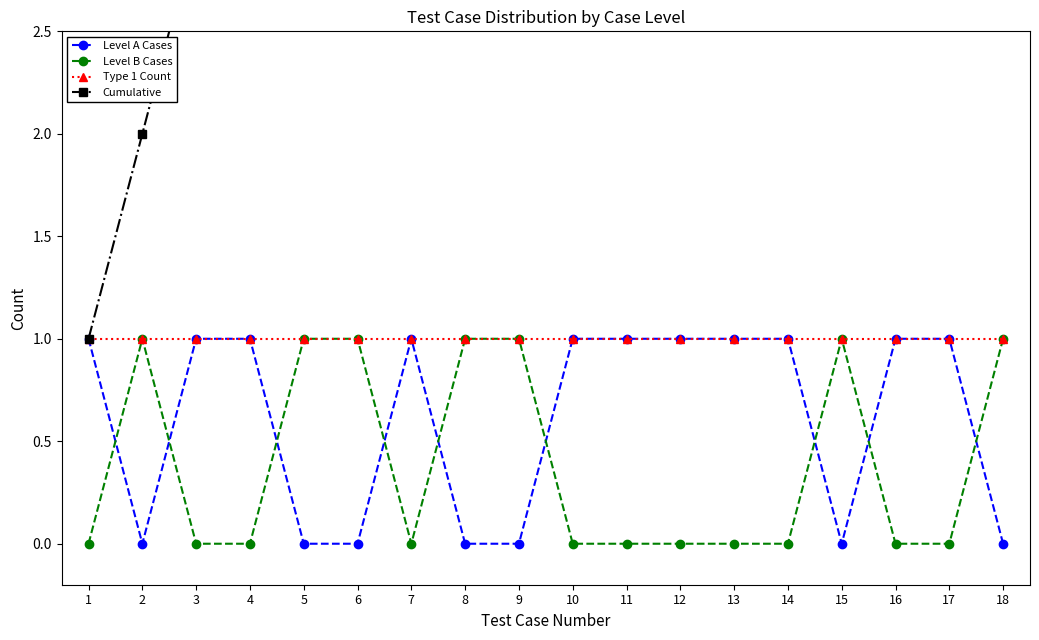

Which has a higher value, 15 or 12?

12